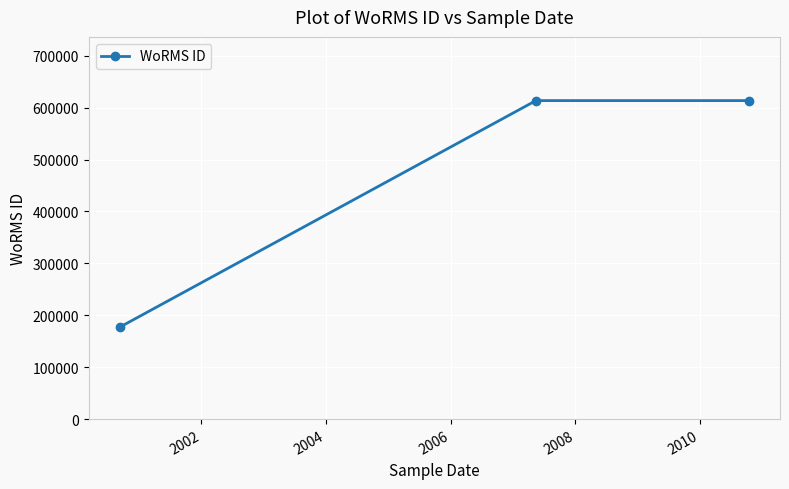

What is the minimum value shown in the chart?

177592